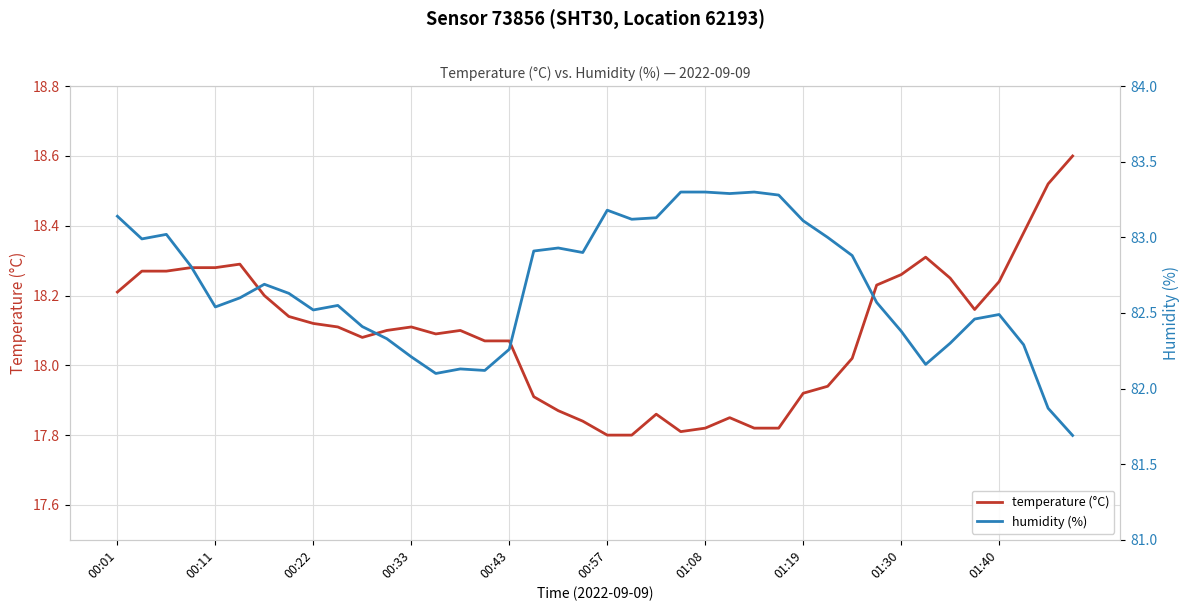

What is the highest value of the humidity (%) series?

83.3